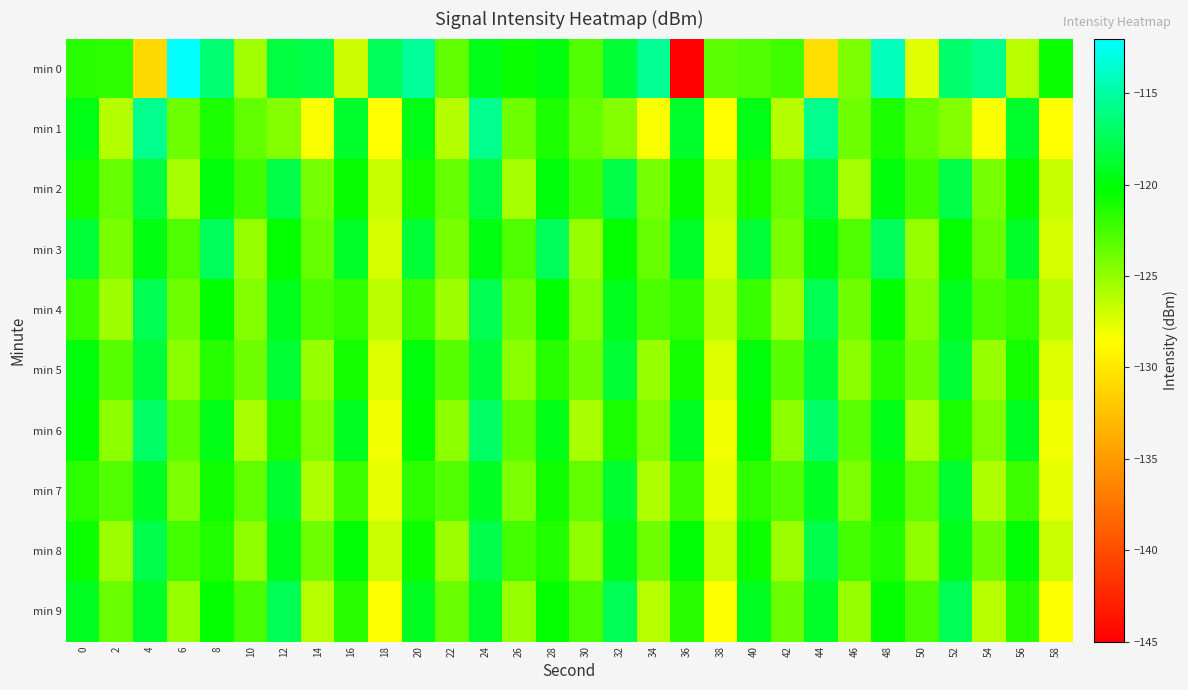

At which category is the sum across all series the highest?

24